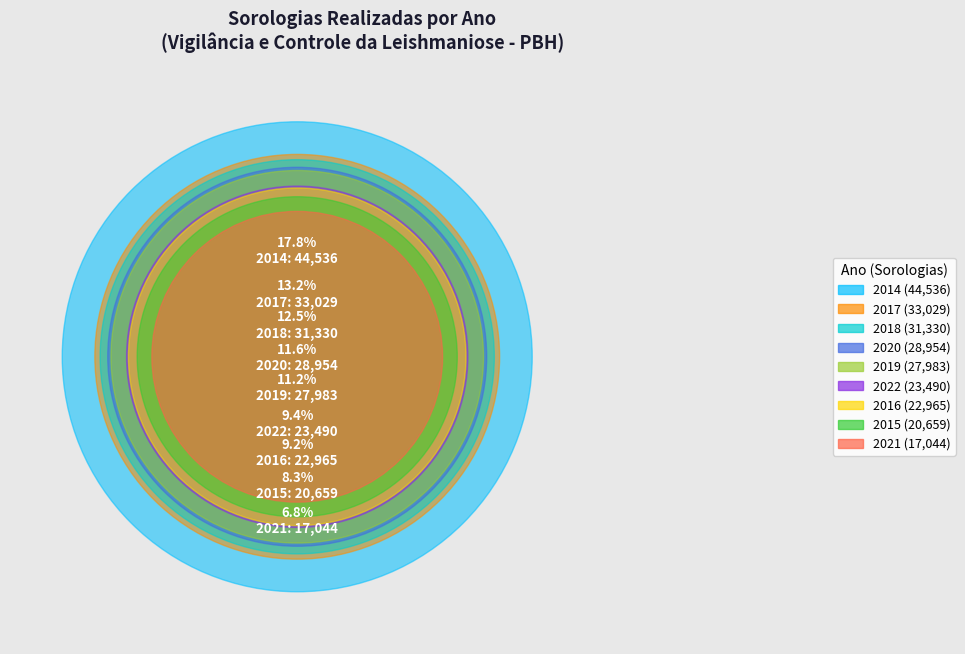

Is there any slice that represents more than half of the pie?

No